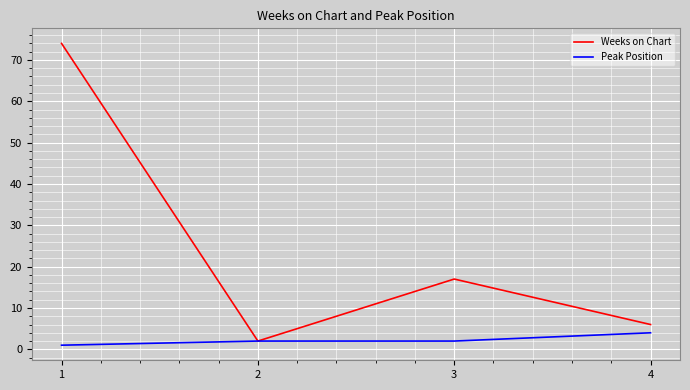

Rank the series at 4 from highest to lowest value.

Weeks on Chart, Peak Position